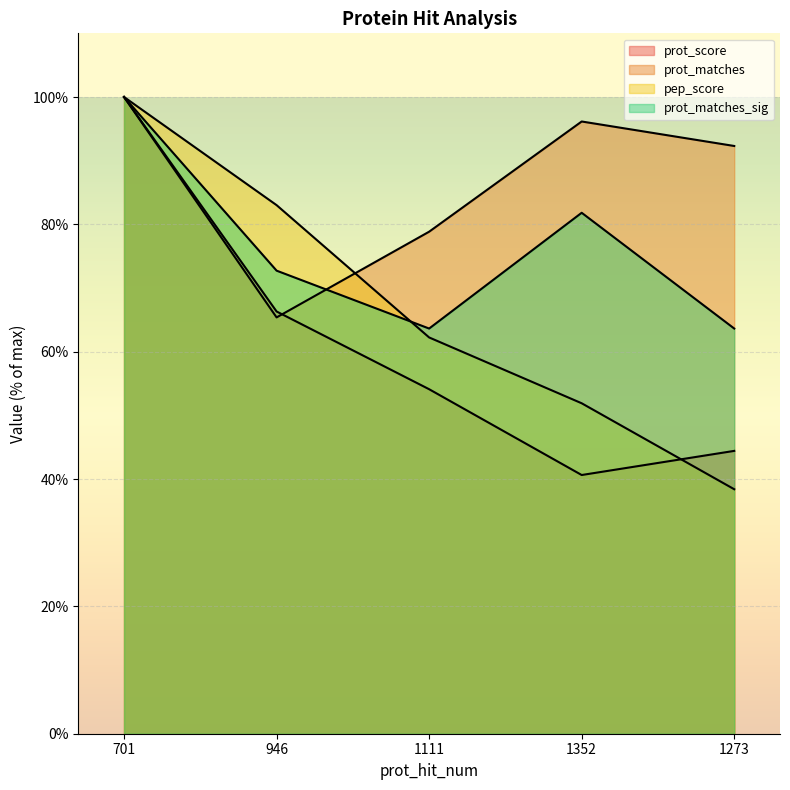

Where is prot_matches nearest to the value 82?

1111